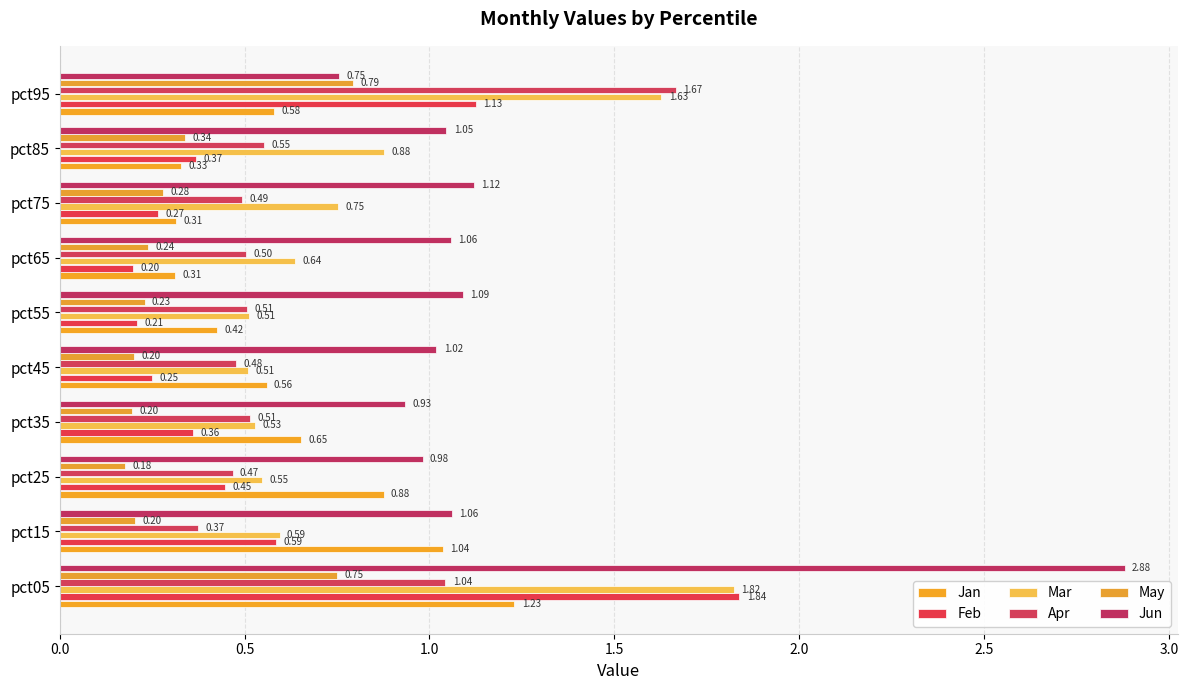

What are all the series names shown in the legend?

Jan, Feb, Mar, Apr, May, Jun